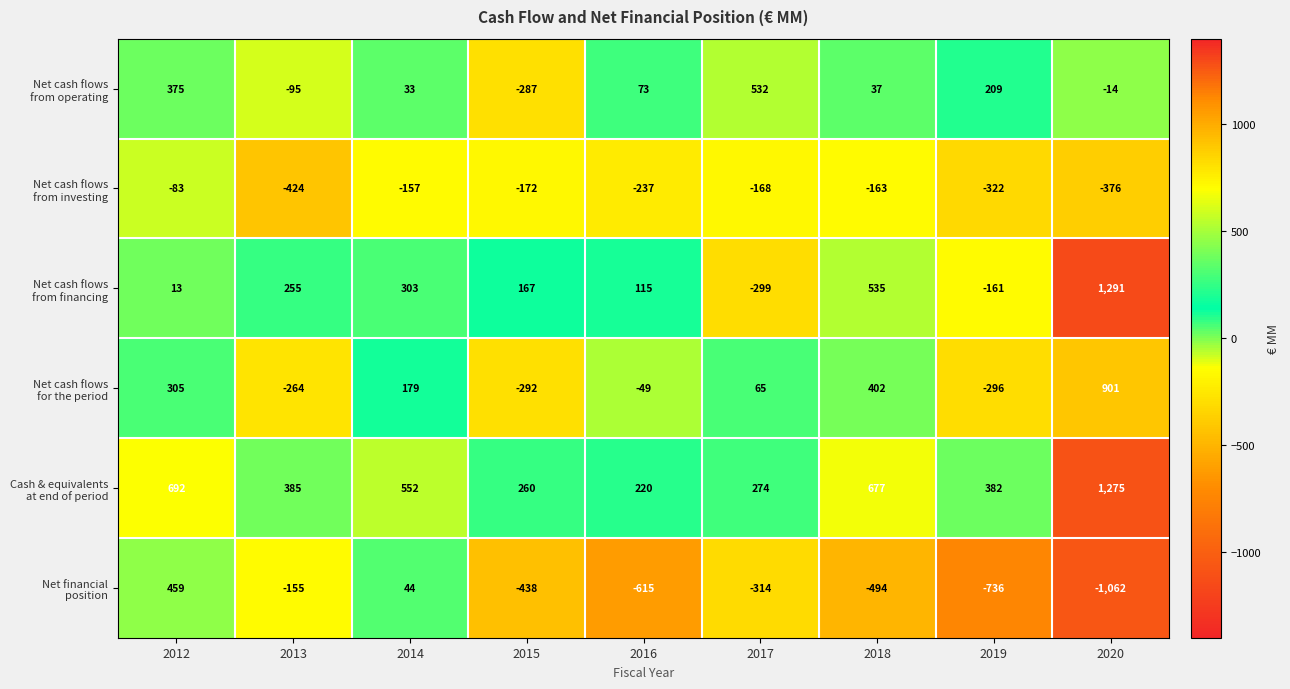

Which category has the highest value across all series?

2020